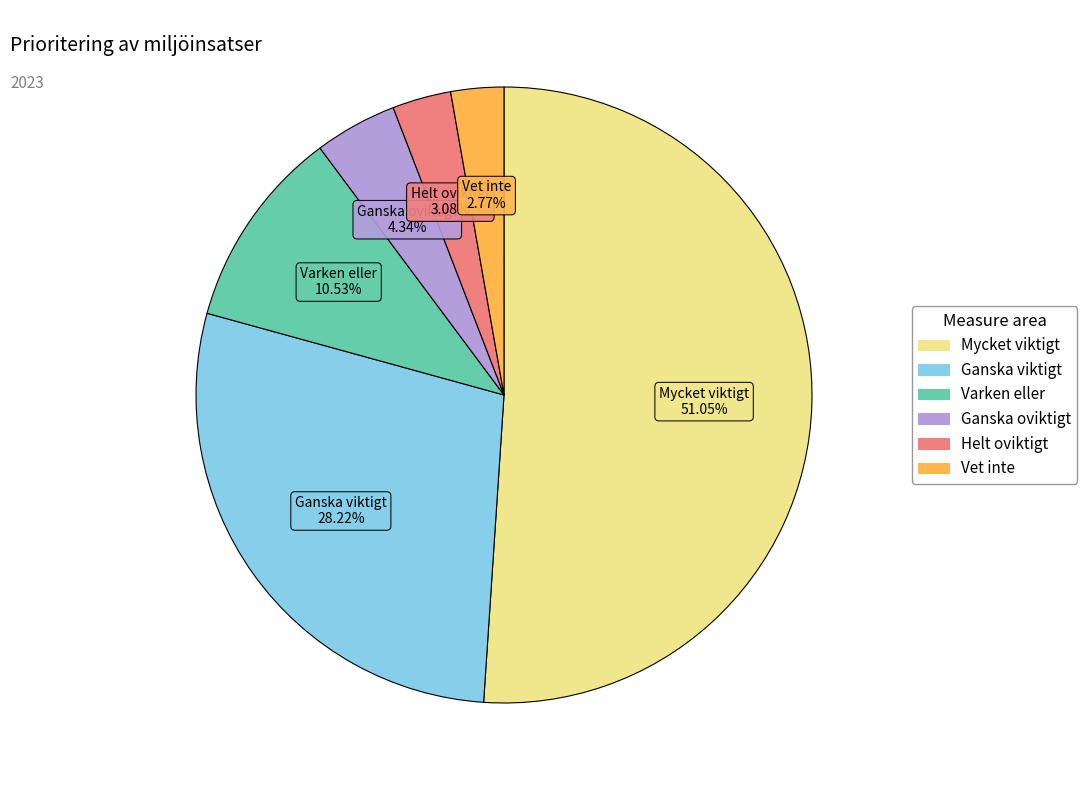

Count the number of slices in the pie.

6